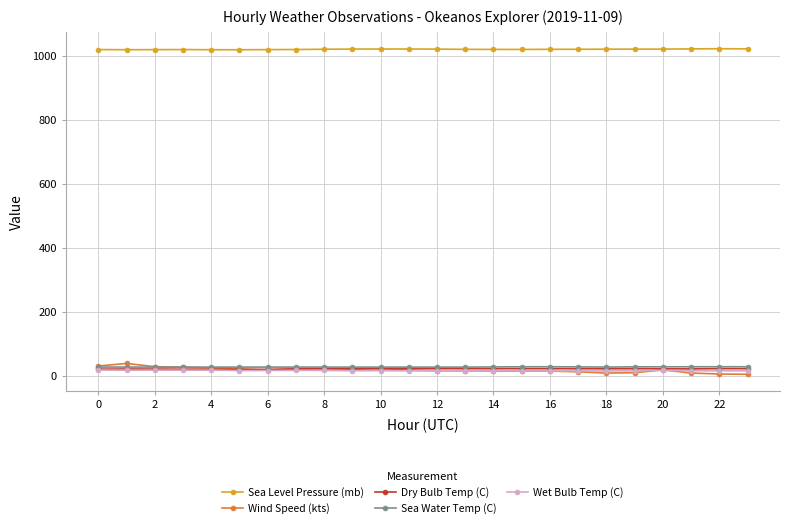

How many lines are shown in the chart?

5